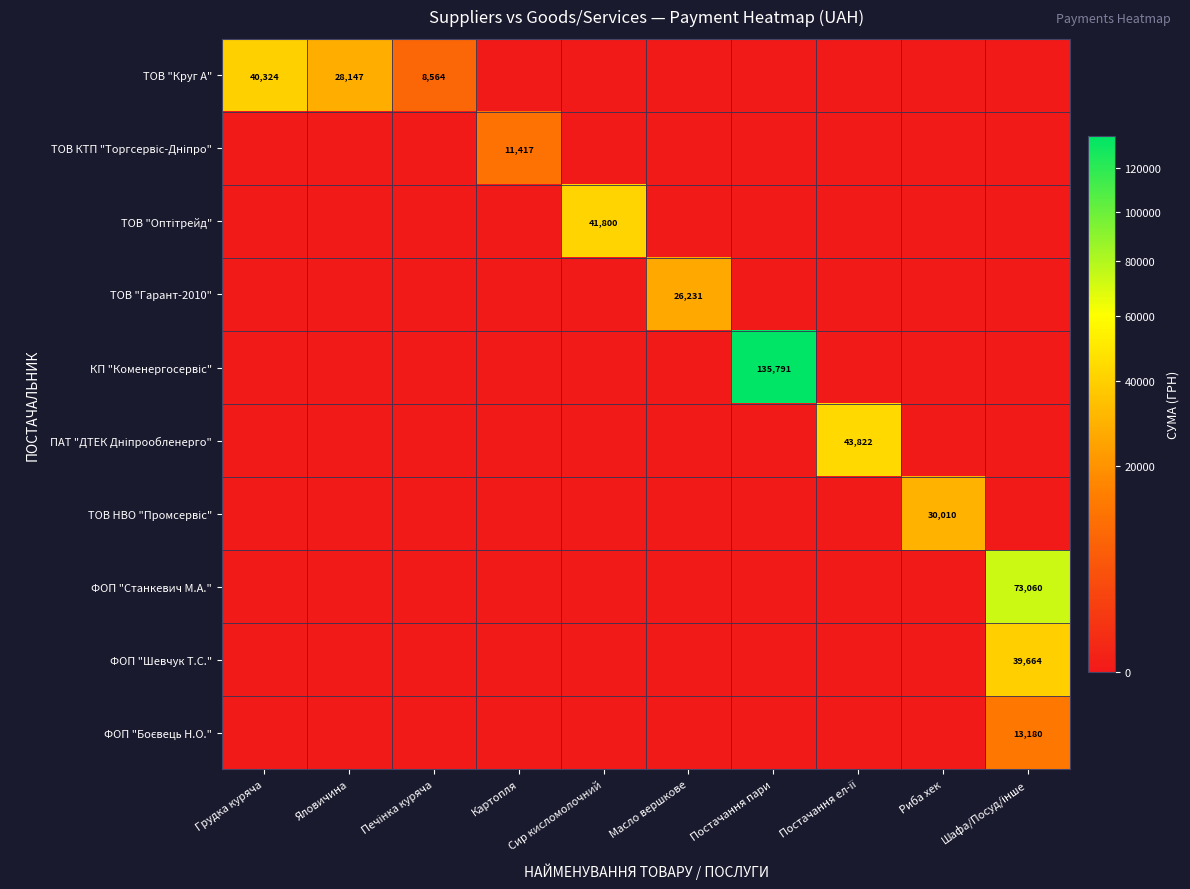

At how many categories does at least one series exceed 117193?

1